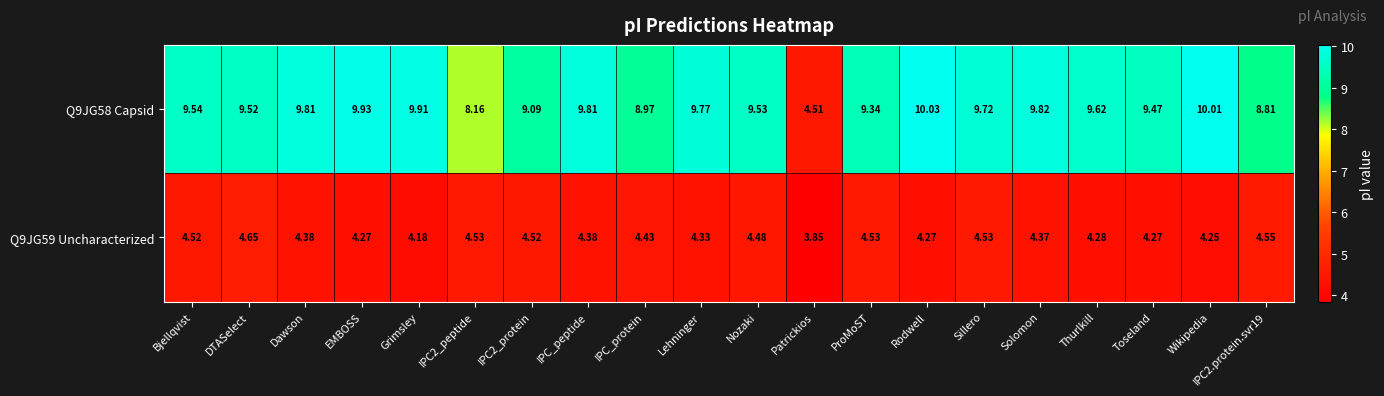

At which label does Q9JG59 Uncharacterized first exceed 4?

Bjellqvist